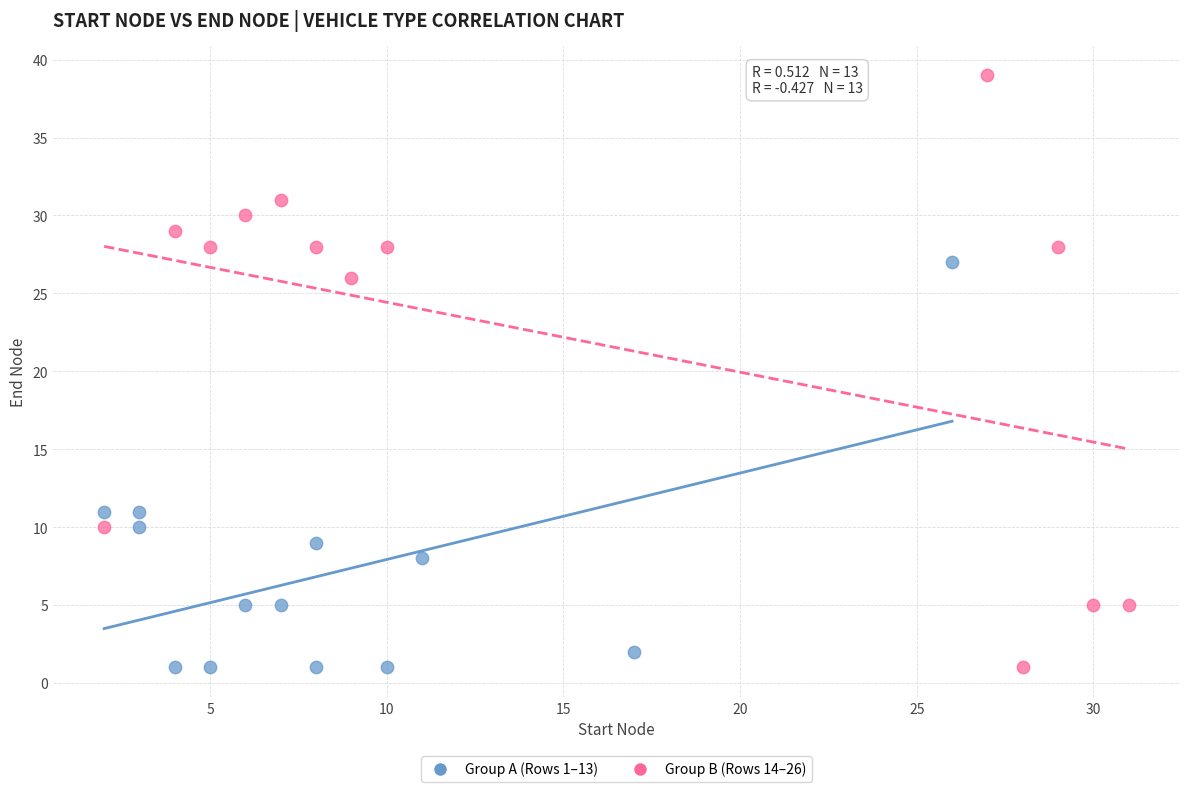

Which series contains the highest Y value?

Group B (Rows 14–26)